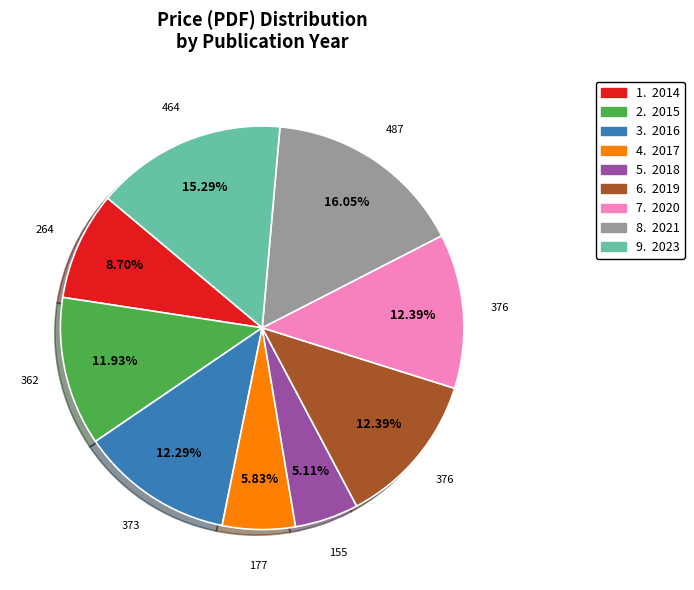

How many segments does this pie chart have?

9